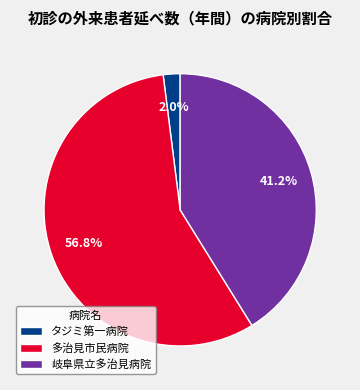

Approximately how many times larger is the value at 多治見市民病院 compared to 岐阜県立多治見病院?

1.4